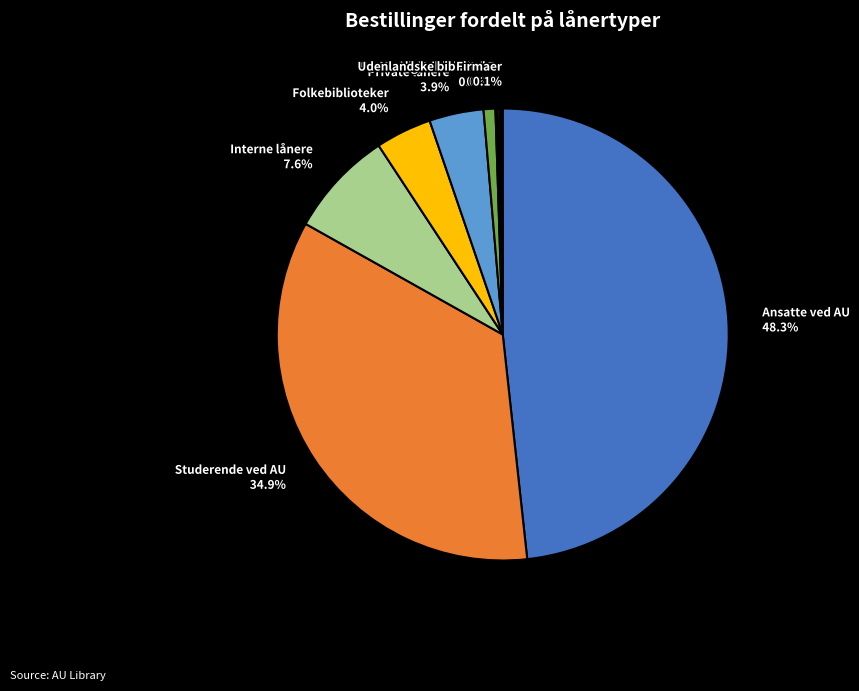

What is the largest slice in the pie chart?

Ansatte ved AU